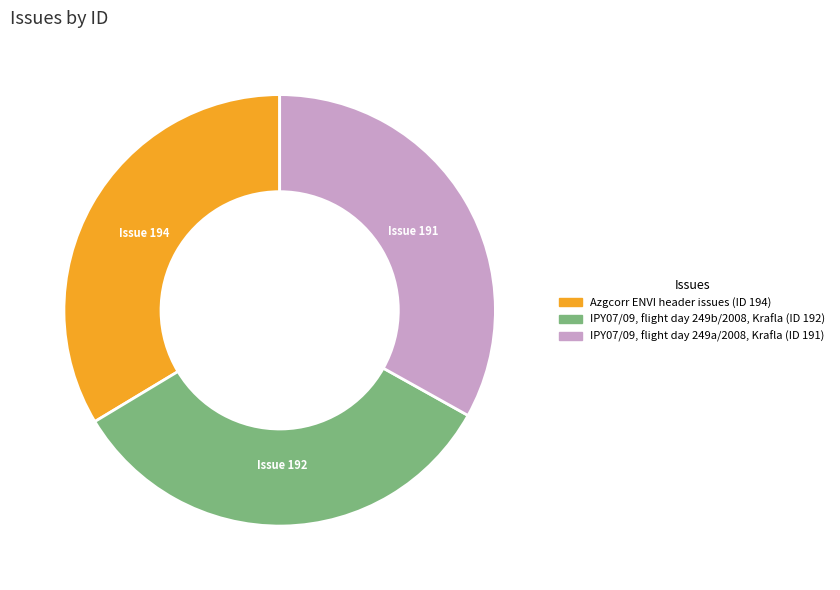

Approximately how many times larger is the value at IPY07/09, flight day 249a/2008, Krafla compared to Azgcorr ENVI header issues?

1.0